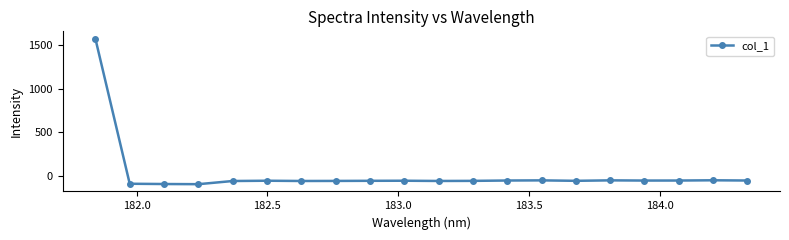

True or false: there are more than 0 points higher than both neighbors.

True